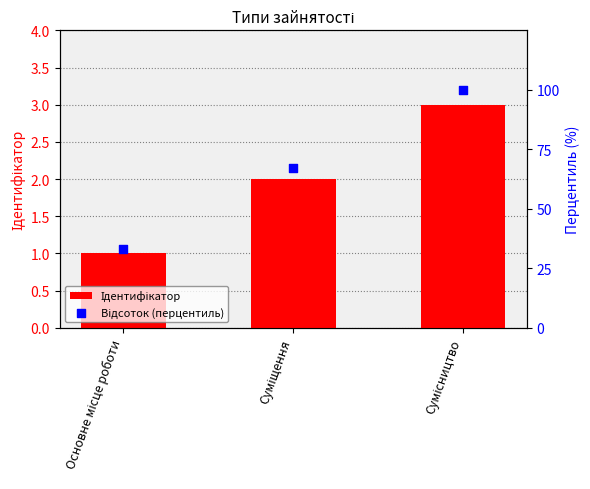

Which series reaches the maximum Y coordinate?

Відсоток (перцентиль)